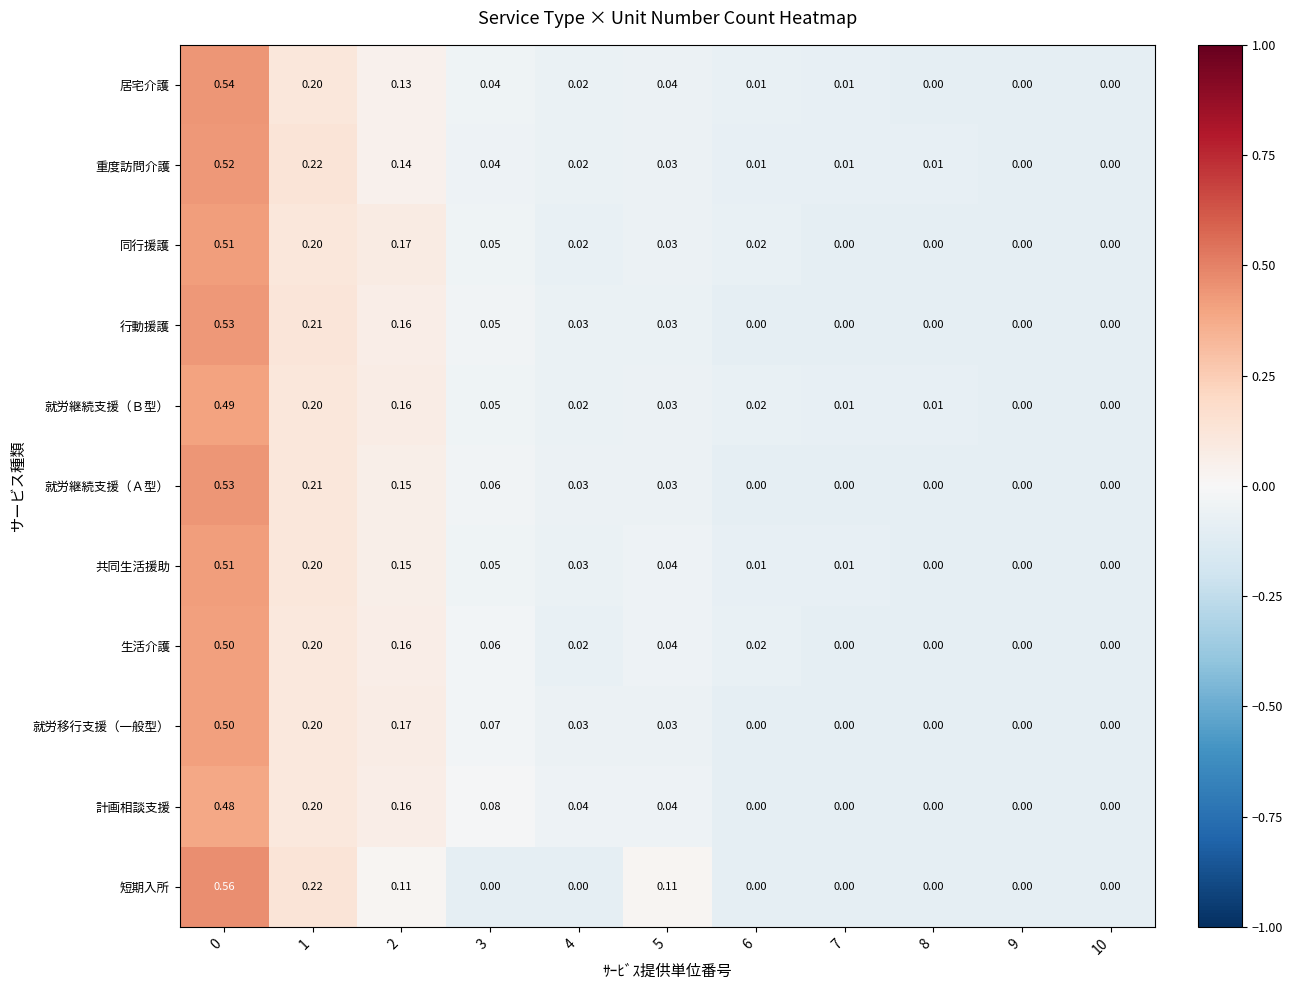

Which series has the largest range (max minus min)?

短期入所